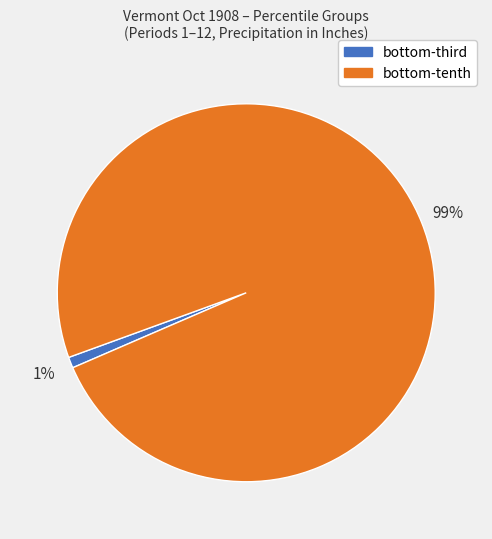

To the nearest percent, what is the difference between the largest and smallest slice percentages?

98%